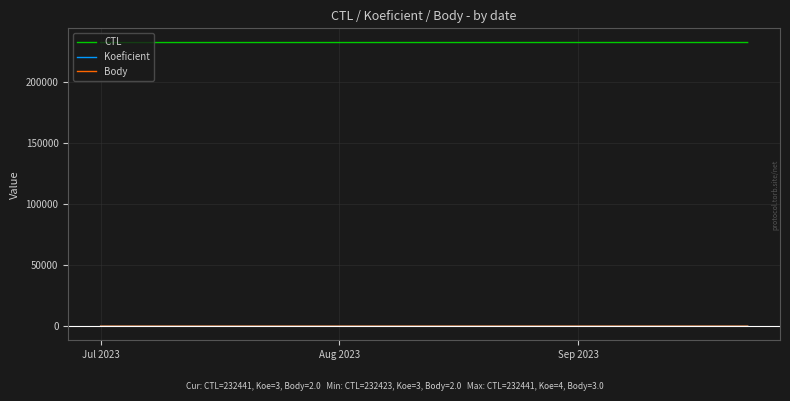

Which series has the largest total across all categories?

CTL